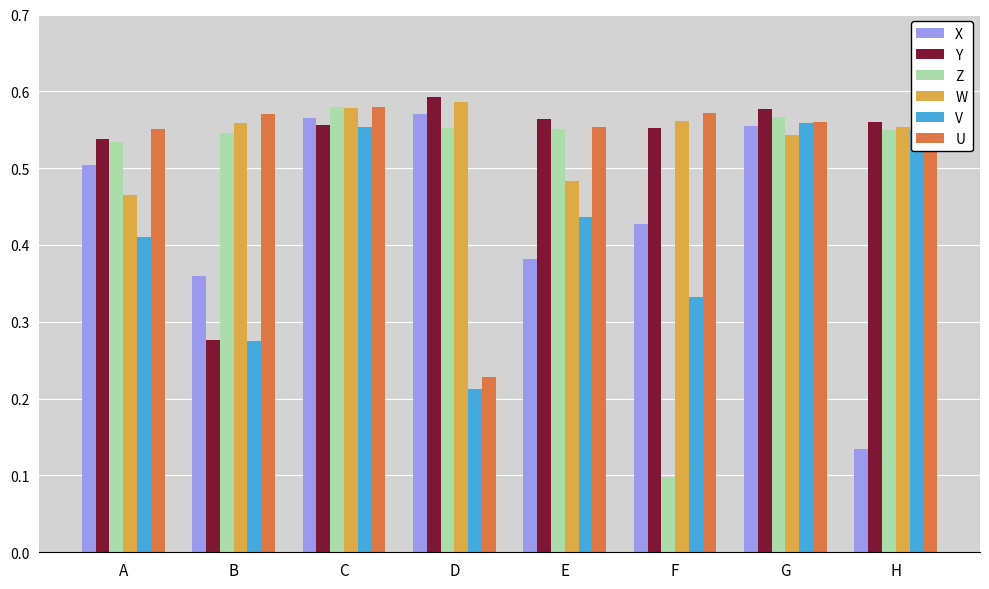

The value of W at D is 0.2. True or false?

False